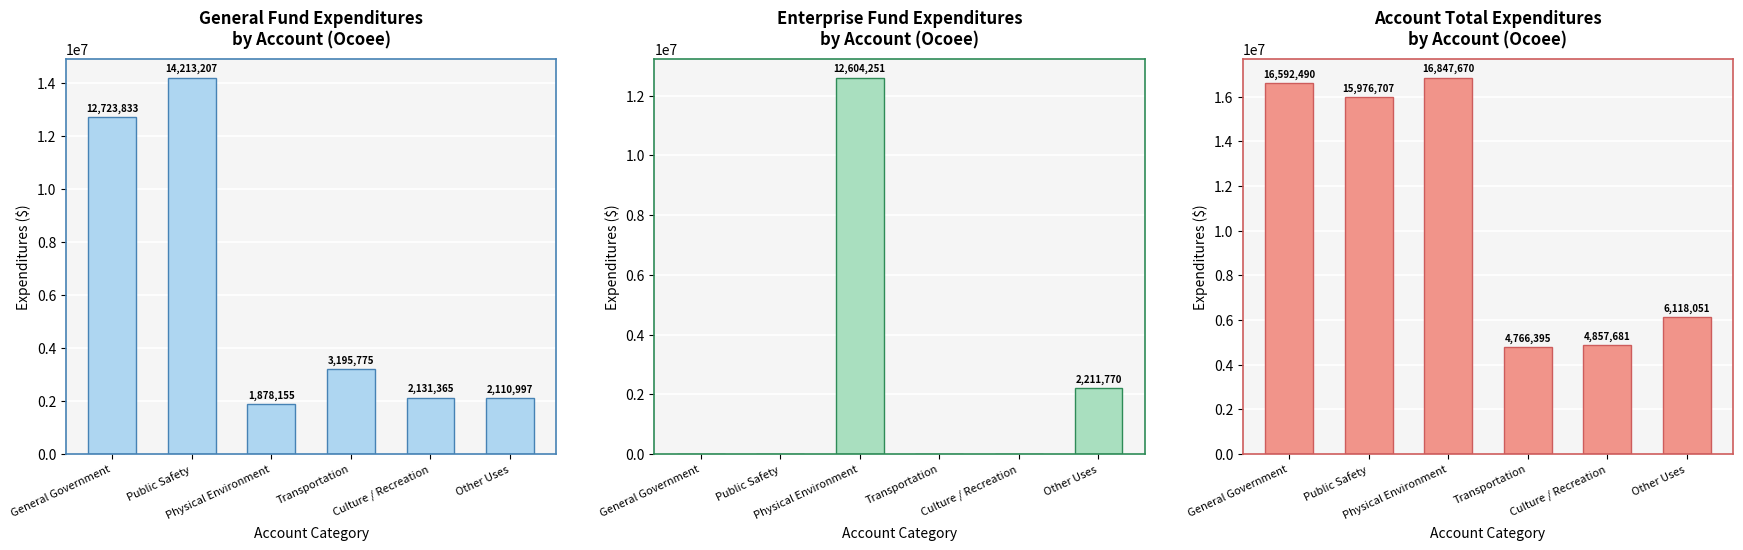

Which category has the highest value across all series?

Physical Environment